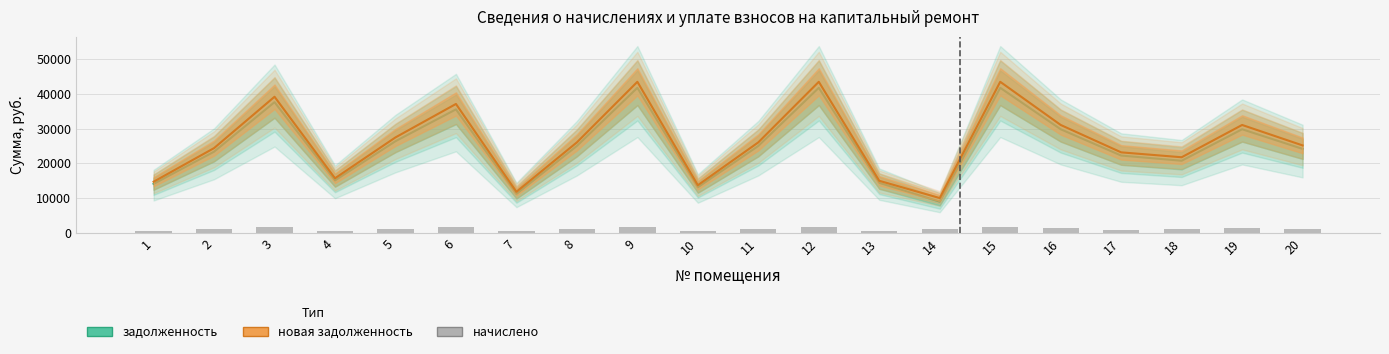

The value of начислено at 16 is 1234.6. True or false?

True